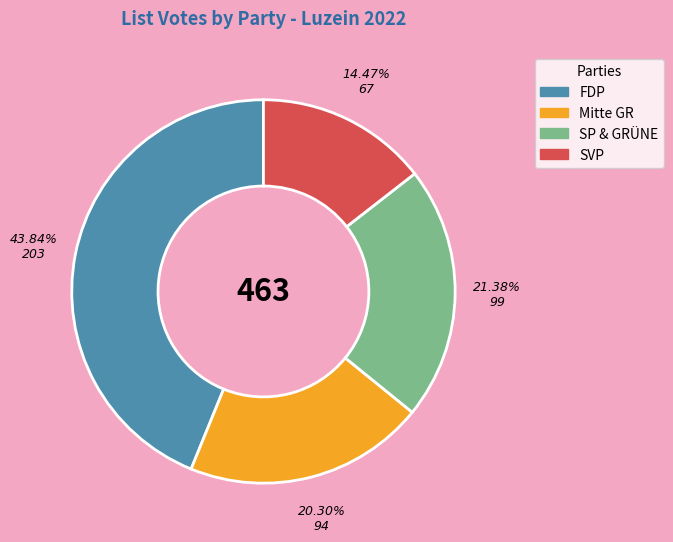

Is FDP the majority of the pie?

No